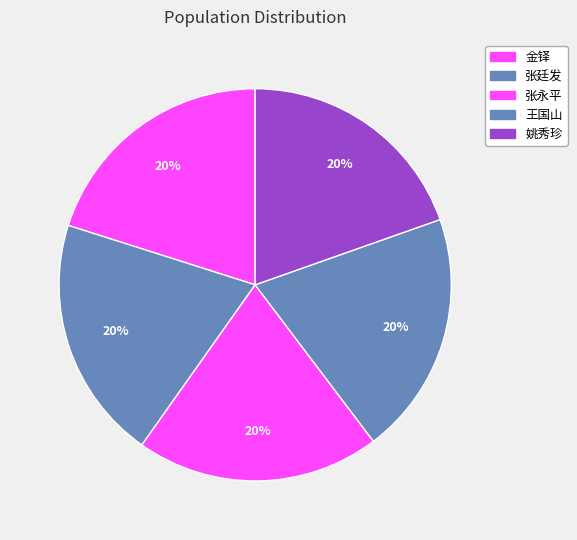

What percentage do 王国山 and 金铎 together represent?

40.2%